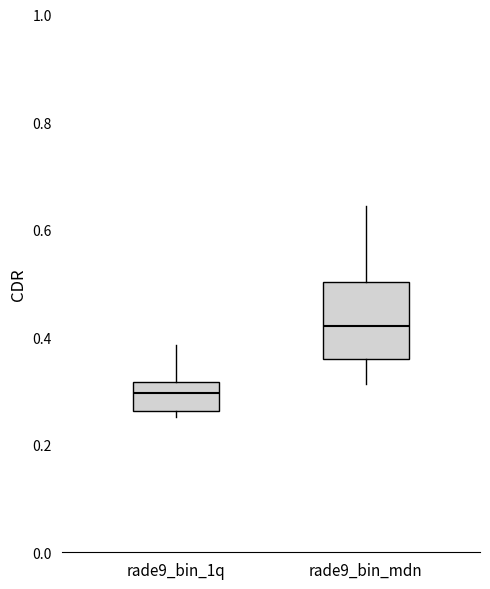

Where does the lower whisker of the box for rade9_bin_mdn end on the y-axis? The values are not printed on the chart, so give them approximately, as read against the axis.

0.32